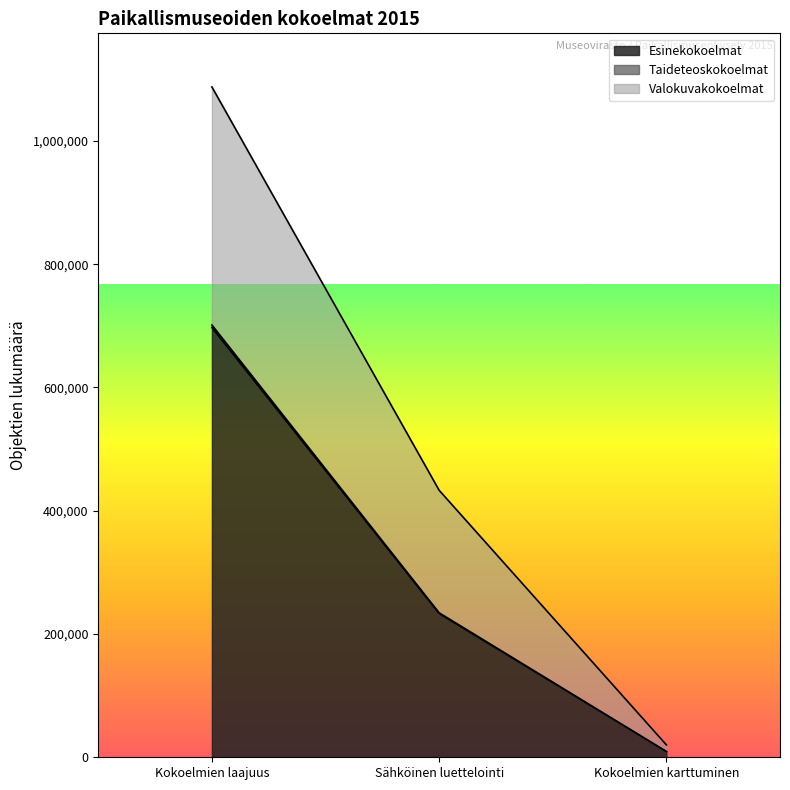

What are all the series names shown in the legend?

Esinekokoelmat, Taideteoskokoelmat, Valokuvakokoelmat